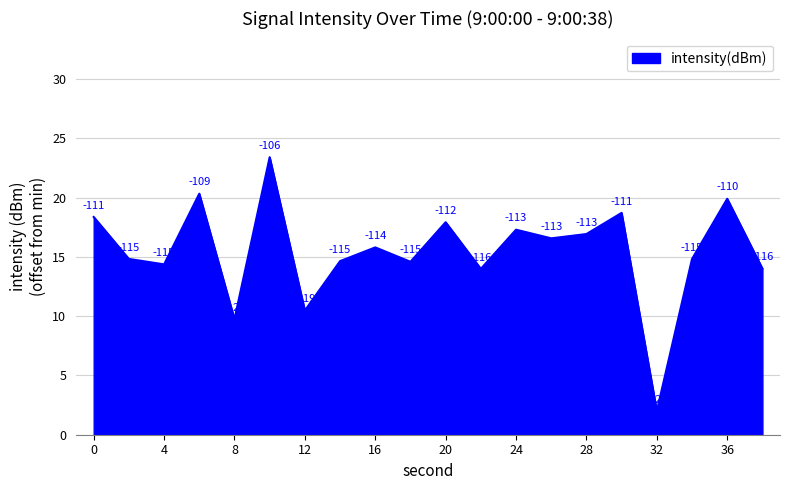

What is the minimum value shown in the chart?

2.0